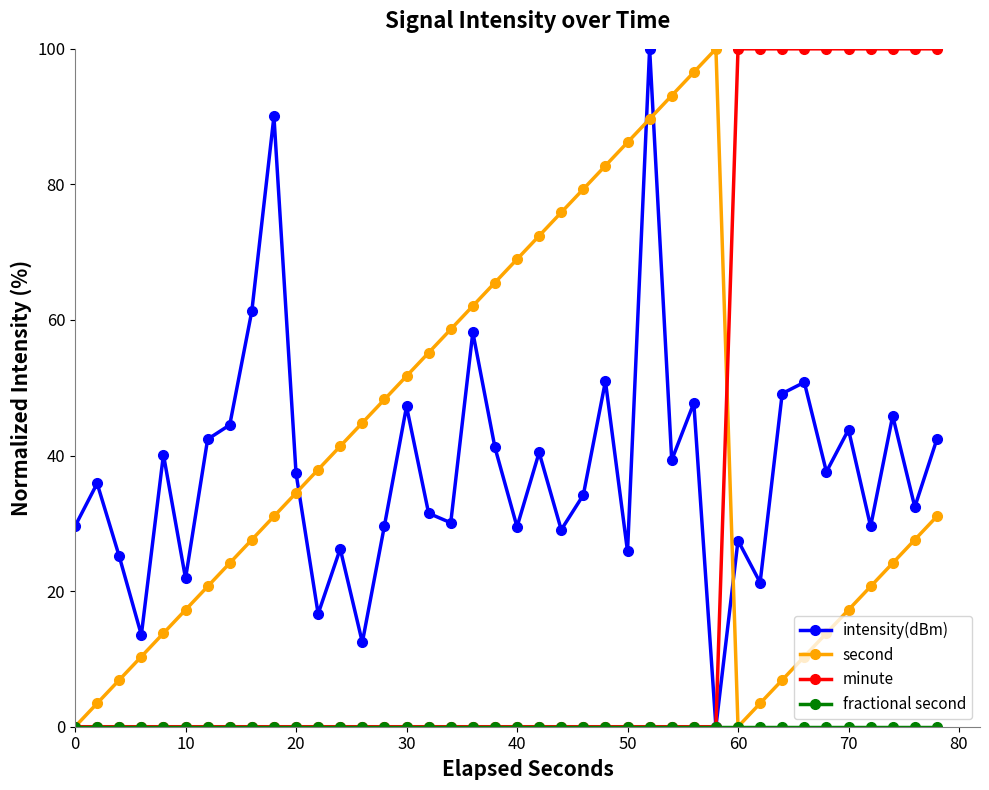

In second, how many points are lower than both neighbors (excluding endpoints)?

1